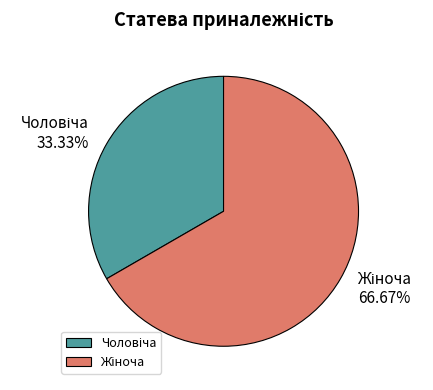

Is there a majority slice in this chart?

Yes